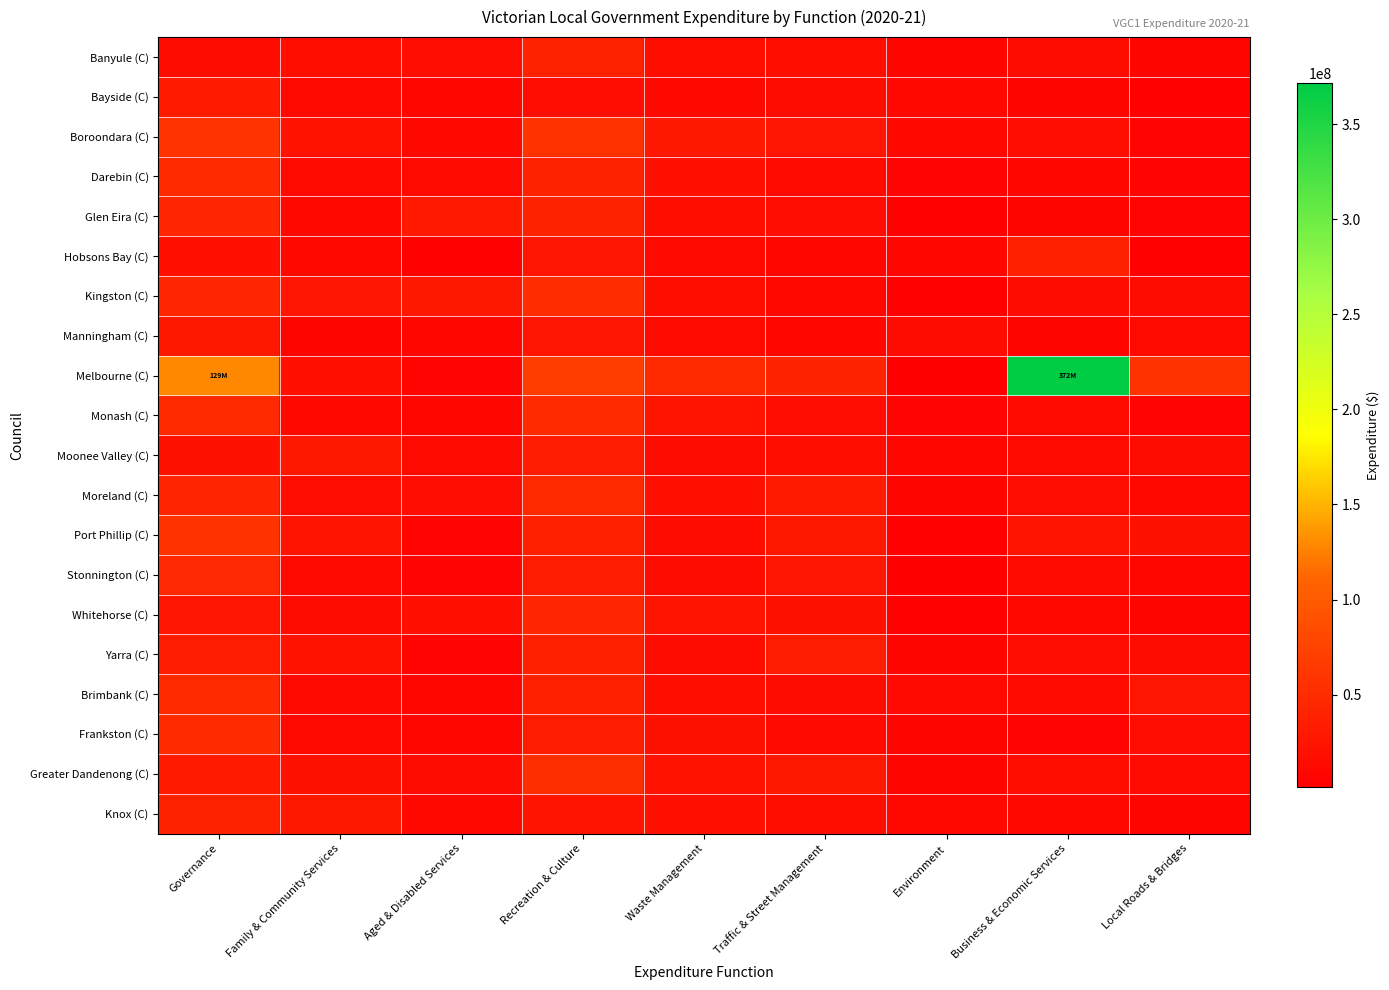

At which category does the chart reach its minimum across all series?

Environment